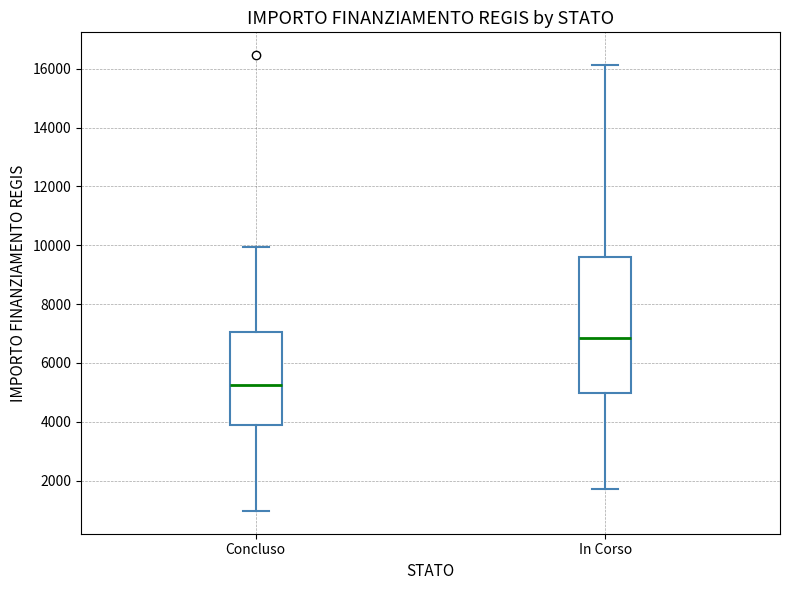

Reading left to right, read every box against the y-axis: the position of its median line, the range the box covers, and the ends of its whiskers. The values are not printed on the chart, so give them approximately, as read against the axis.

Concluso: median 5200, box 3800 to 7000, whiskers 1000 to 10000
In Corso: median 6800, box 5000 to 9600, whiskers 1800 to 16200